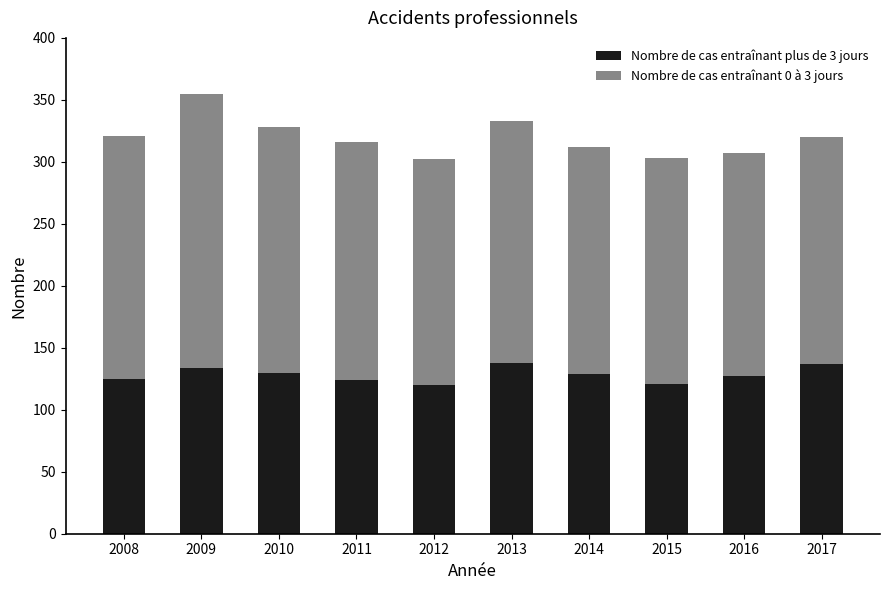

What is the sum of the Nombre de cas entraînant plus de 3 jours values at 2014 and 2008?

254